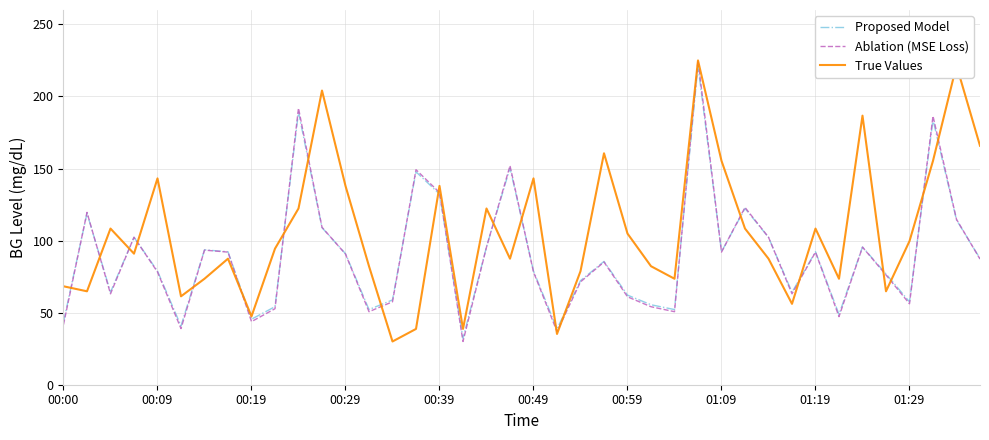

What is the maximum value shown in the chart?

225.0